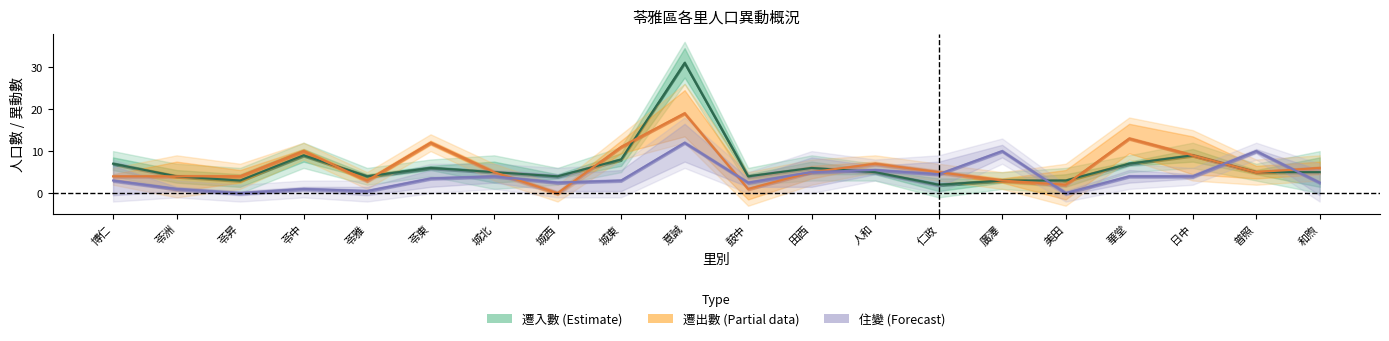

At which category is the sum across all series the highest?

意誠